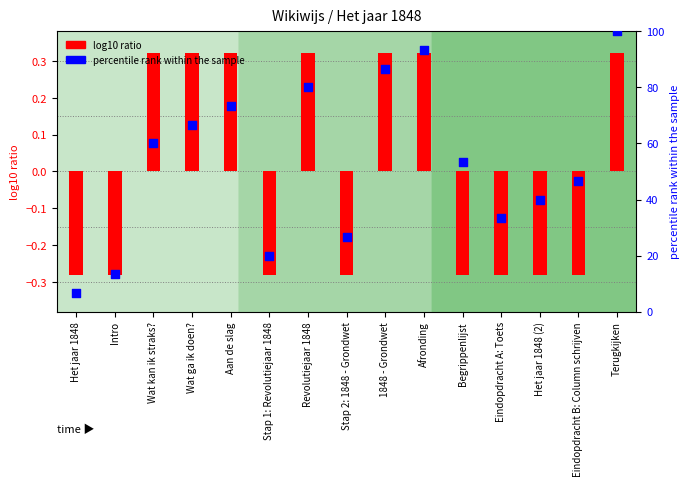

Which series reaches the minimum Y coordinate?

log10 ratio